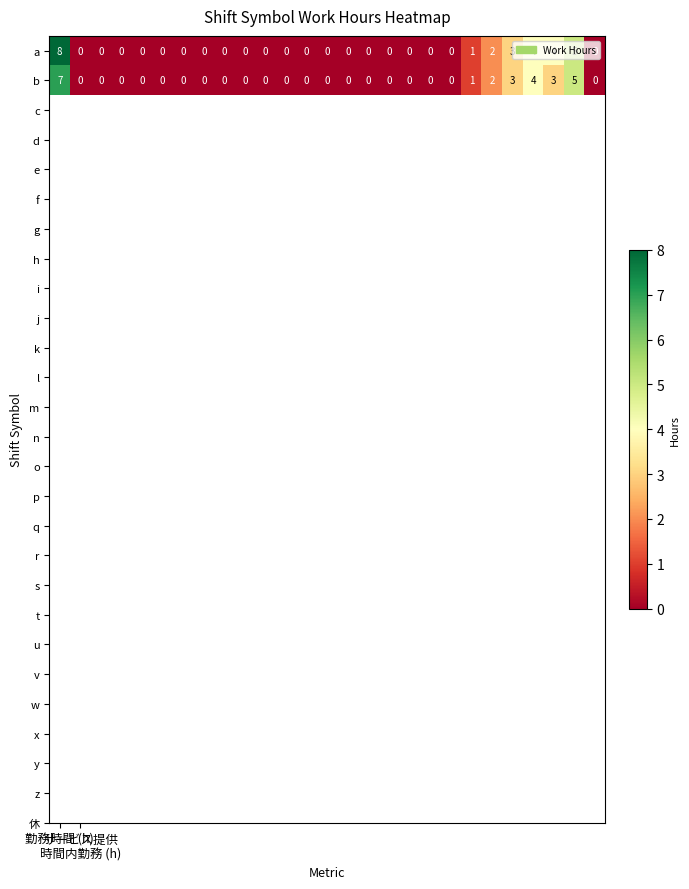

What is the difference between the maximum and minimum values in the a series?

8